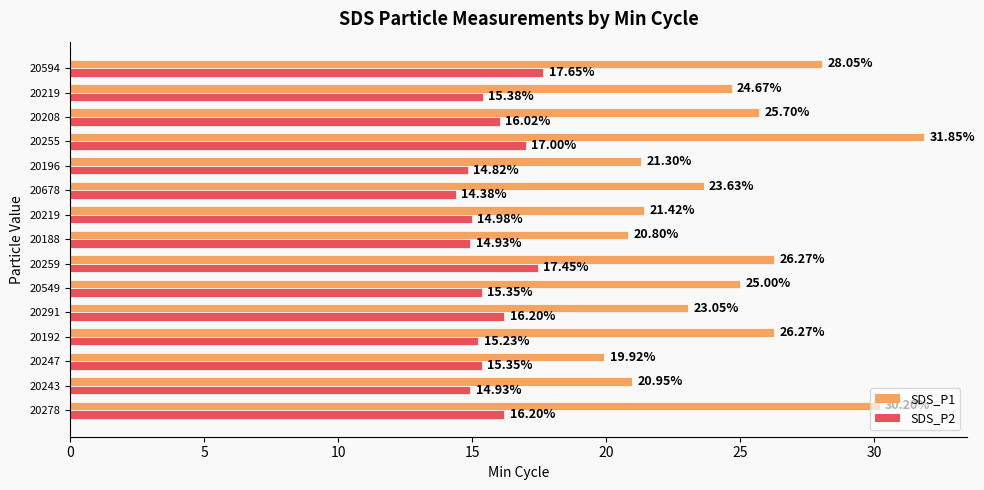

Reading left to right, extract all data points from this chart.

SDS_P1: 30.2	20.9	19.9	26.3	23.1	25.0	26.3	20.8	21.4	23.6	21.3	31.9	25.7	24.7	28.1
SDS_P2: 16.2	14.9	15.3	15.2	16.2	15.3	17.4	14.9	15.0	14.4	14.8	17.0	16.0	15.4	17.6